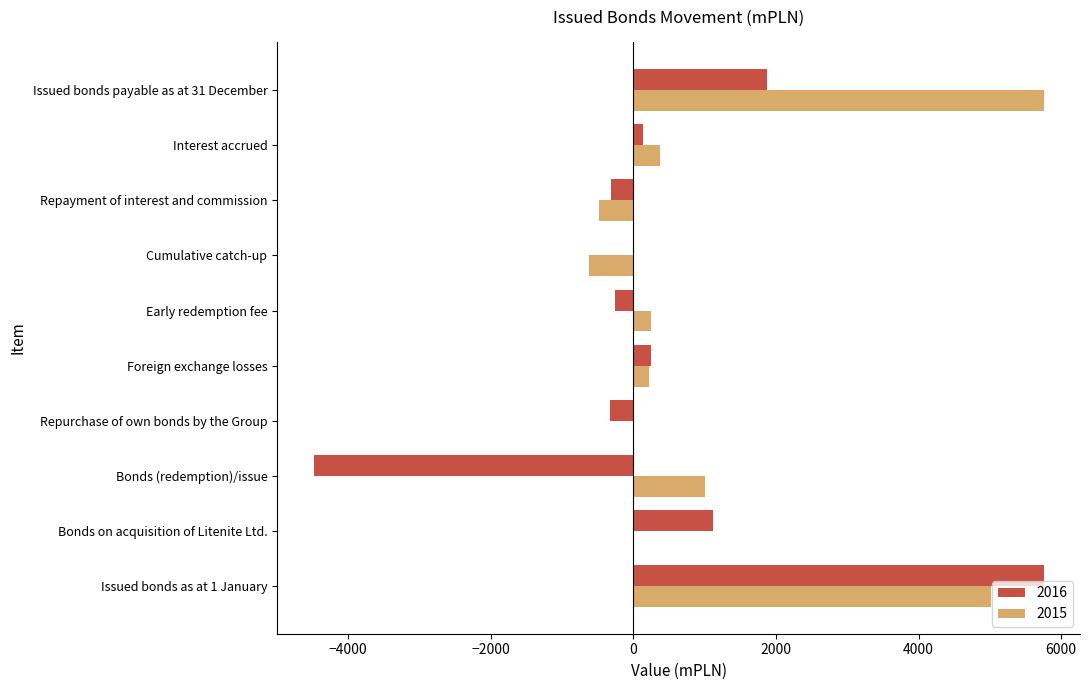

The value of 2015 at Repurchase of own bonds by the Group is 2749.3. True or false?

False